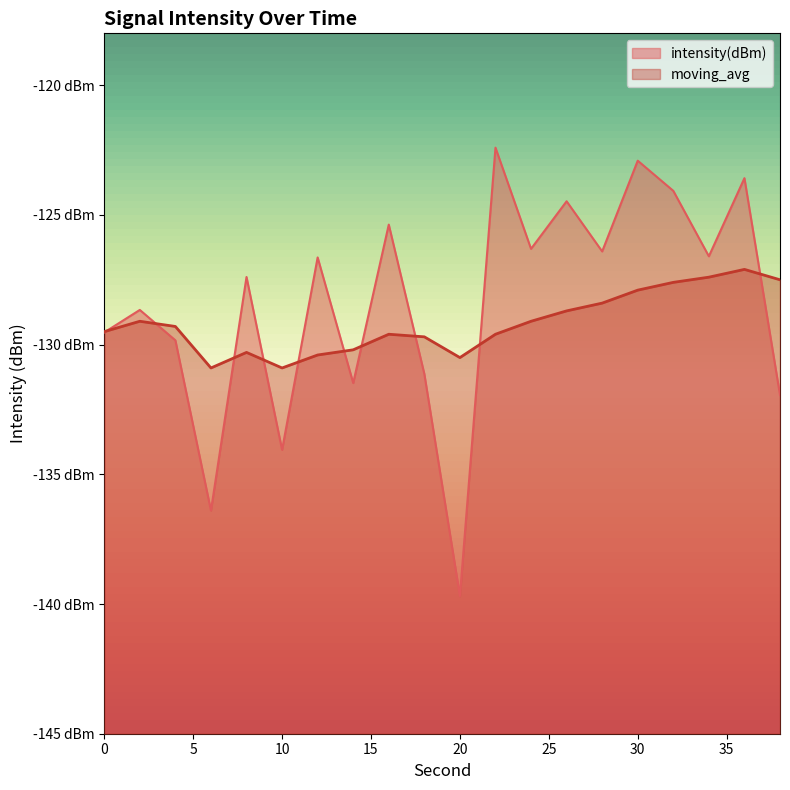

Which series has the largest range (max minus min)?

intensity(dBm)